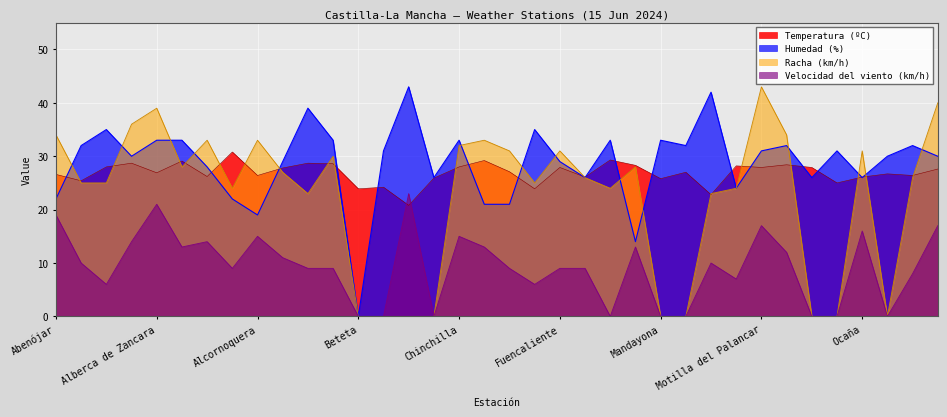

How many lines are shown in the chart?

4